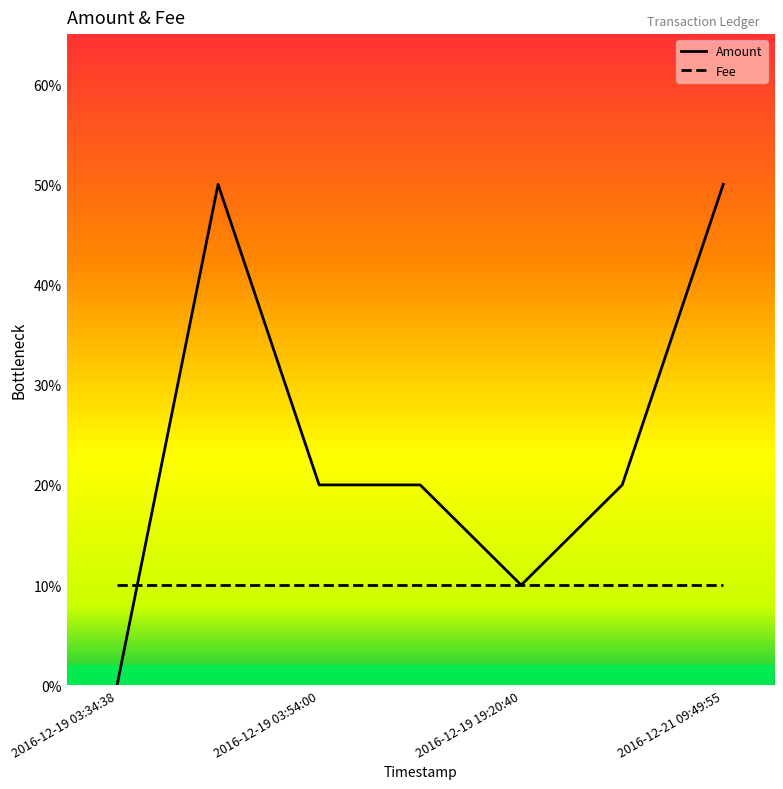

What is the label of the 5th point from the left?

2016-12-19 19:20:40